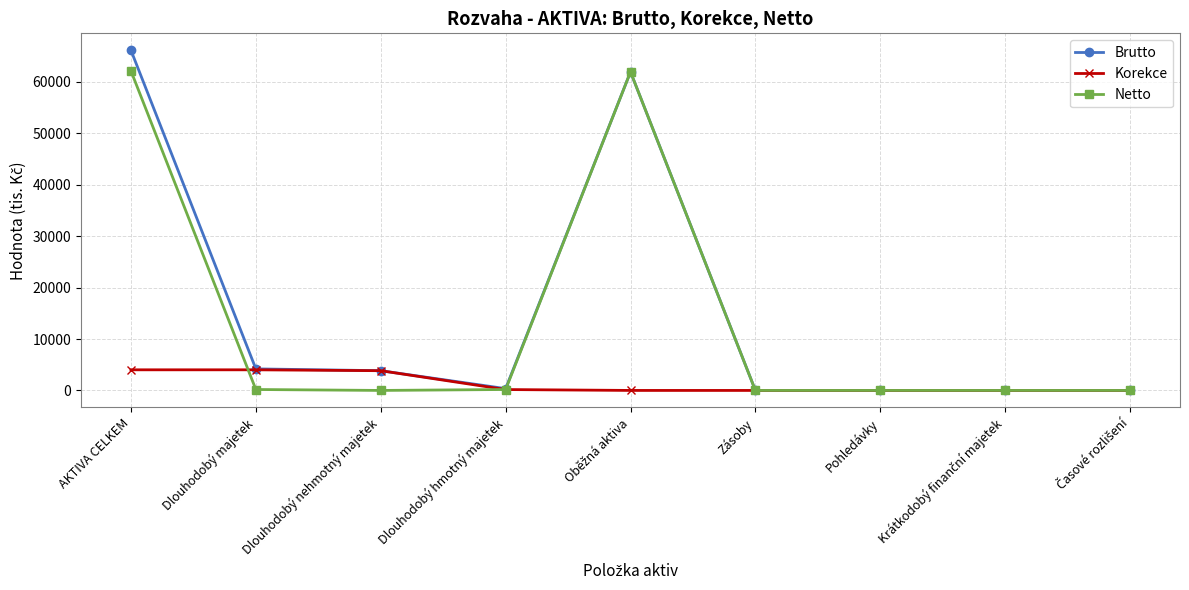

The value of Netto at Pohledávky is 32103. True or false?

False